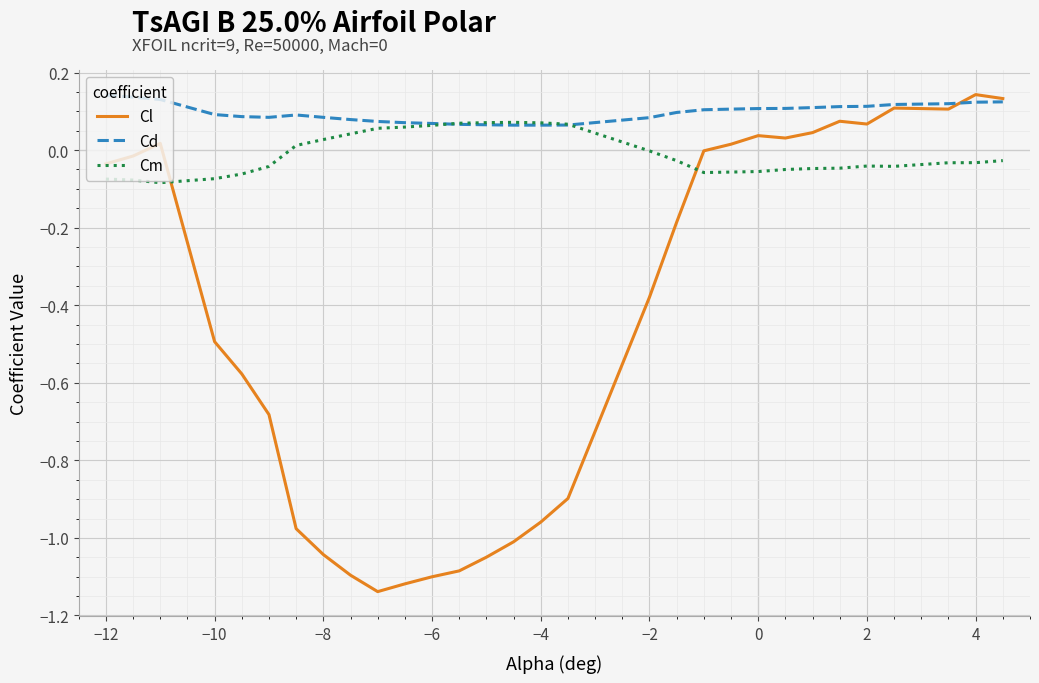

How many Cd values are between 0 and 1?

30